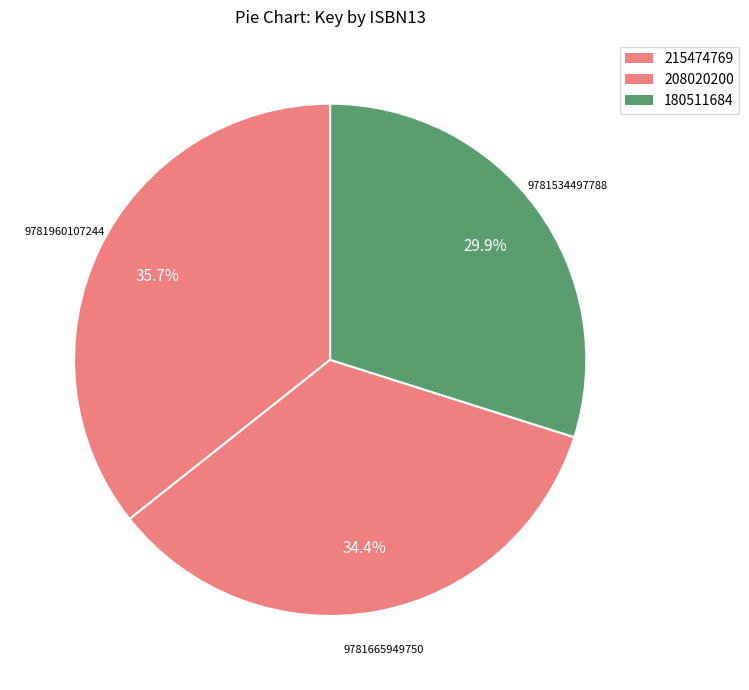

How many segments does this pie chart have?

3